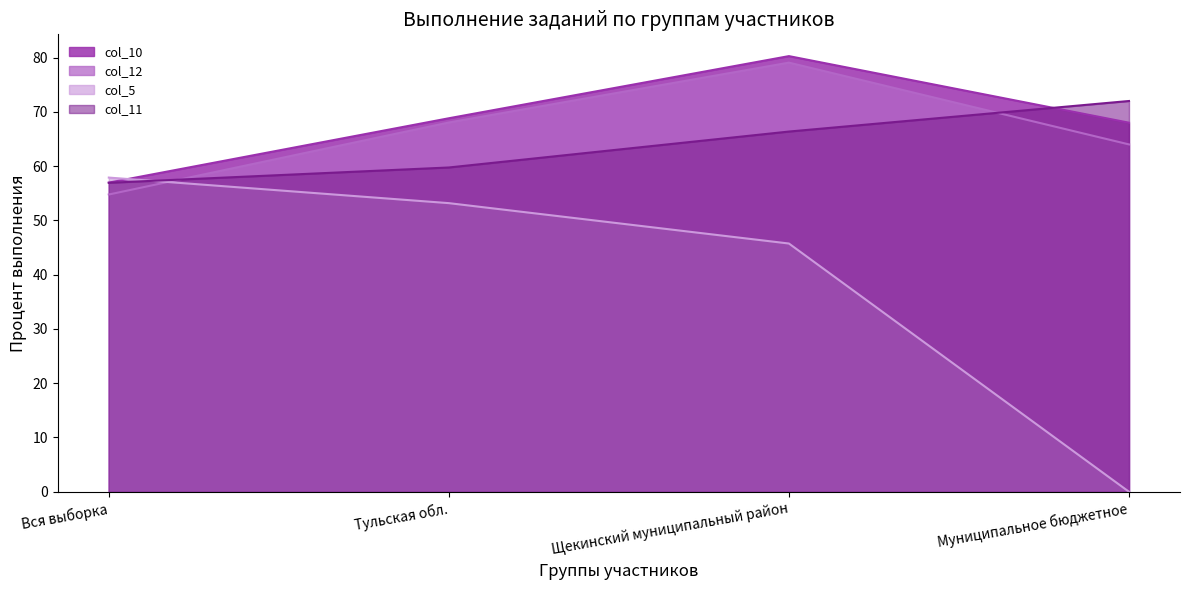

True or false: col_11 has more than 0 interior local peaks.

False